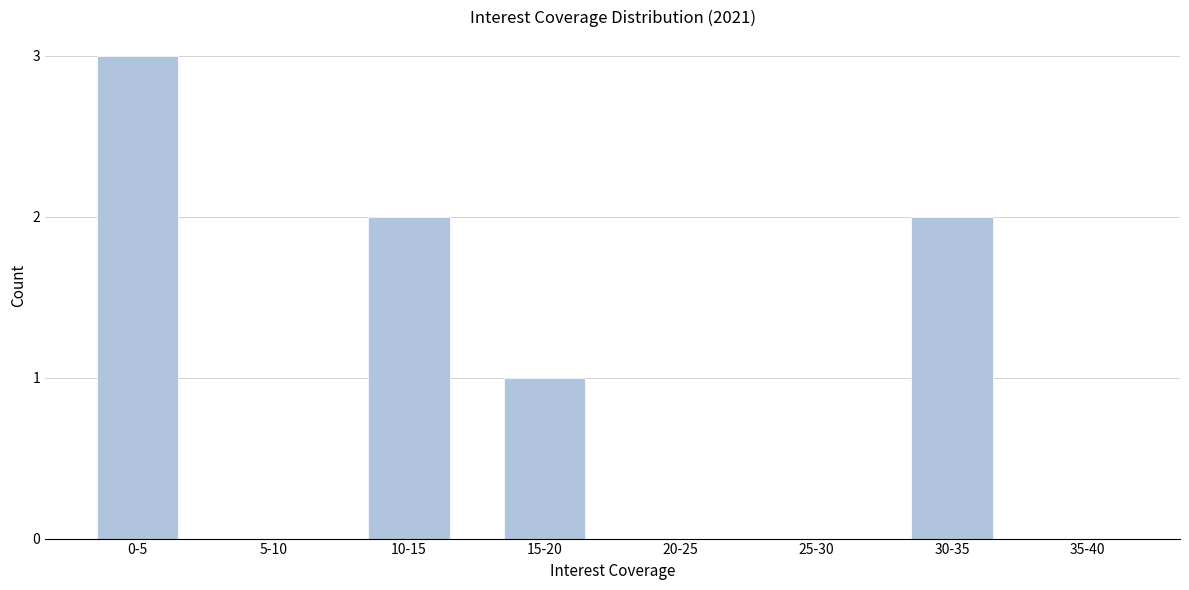

Reading left to right, transcribe all the data shown in this chart.

0-5=3	5-10=0	10-15=2	15-20=1	20-25=0	25-30=0	30-35=2	35-40=0